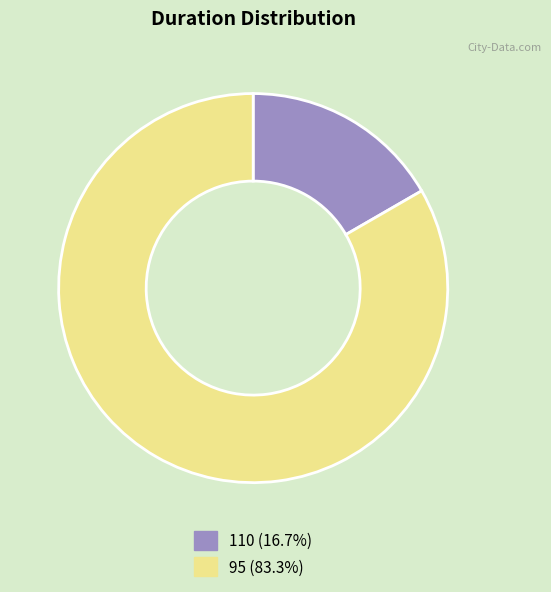

Is it true that 110 is 3% of the pie?

False